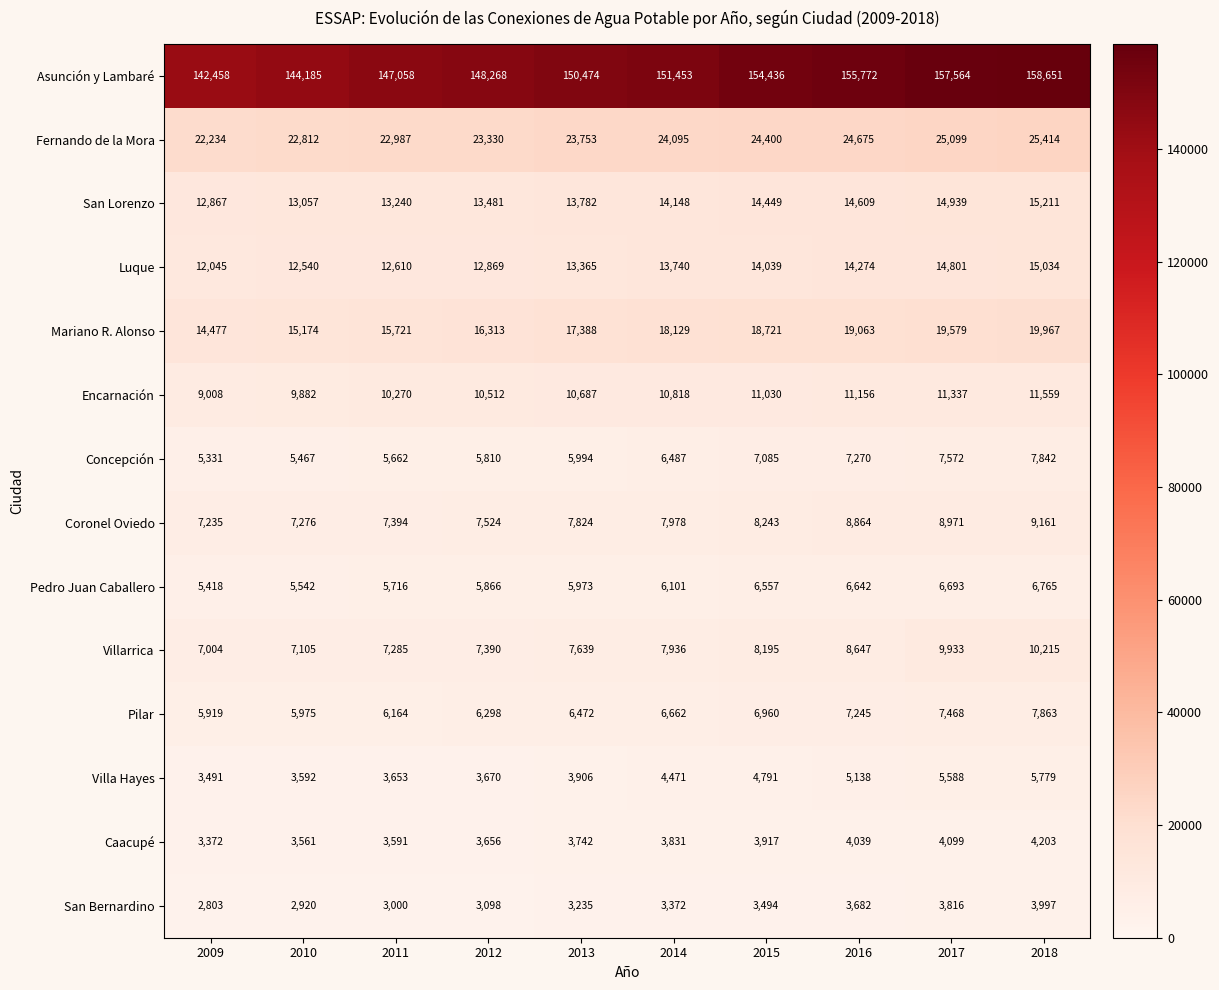

What is the approximate value of Asunción y Lambaré at 2015?

154436